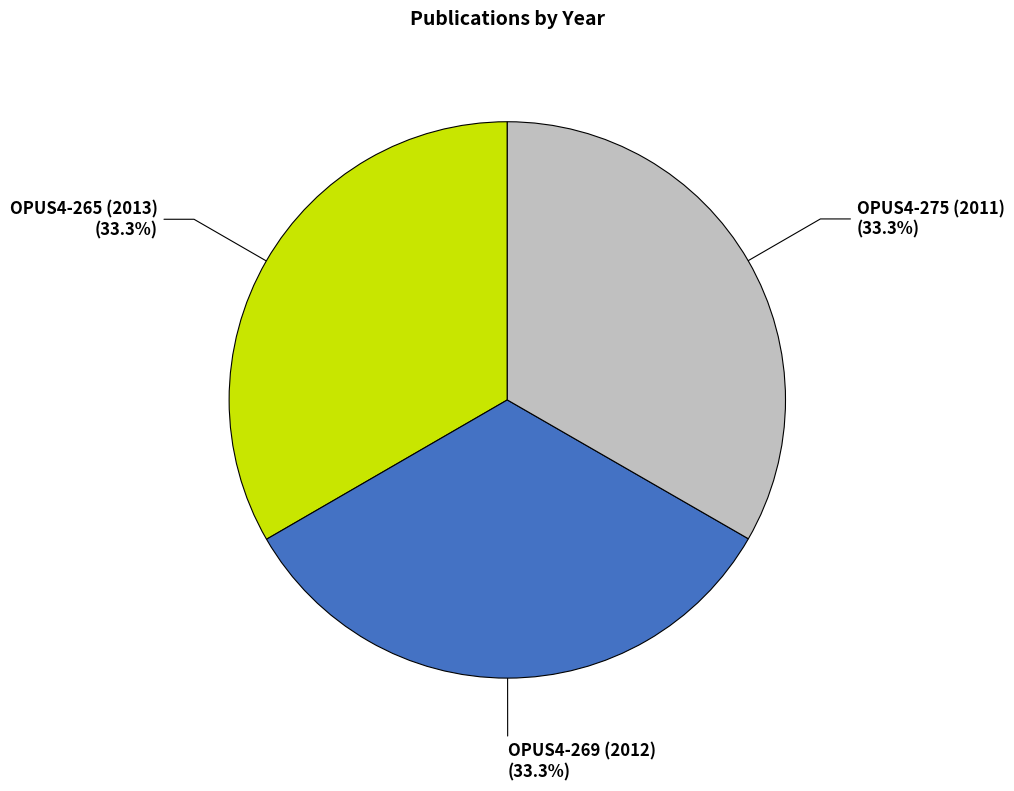

Combined, what portion of the pie is OPUS4-265 (2013) and OPUS4-275 (2011)?

66.7%